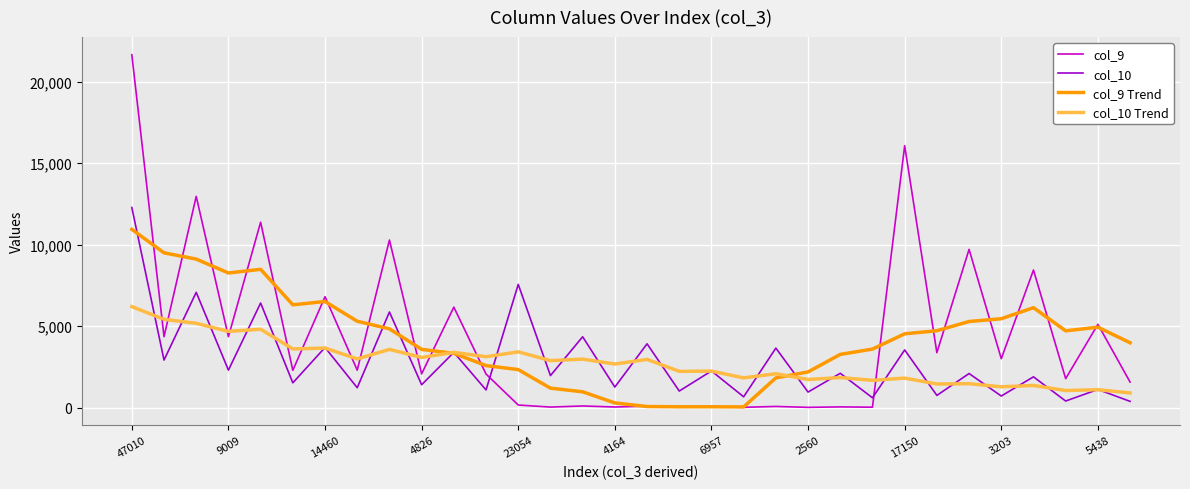

Rank the series by their maximum value, from highest to lowest.

col_9, col_10, col_9 Trend, col_10 Trend